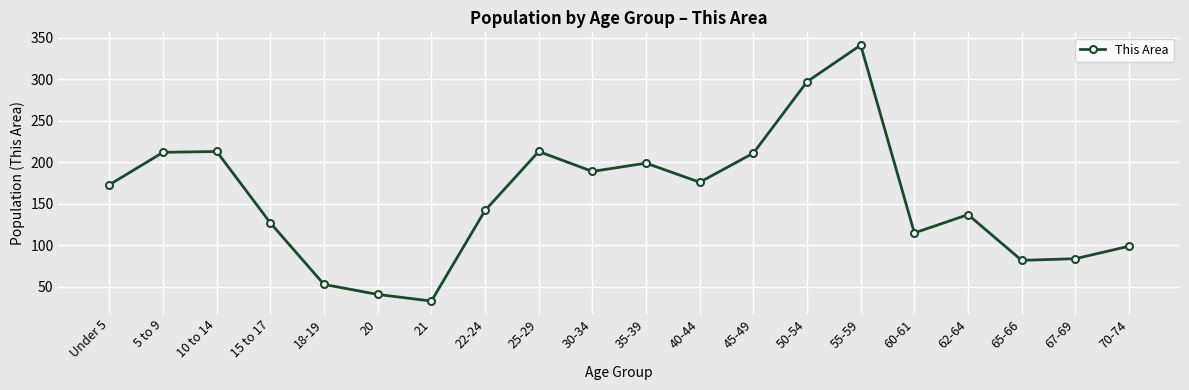

Where is the first local minimum?

21